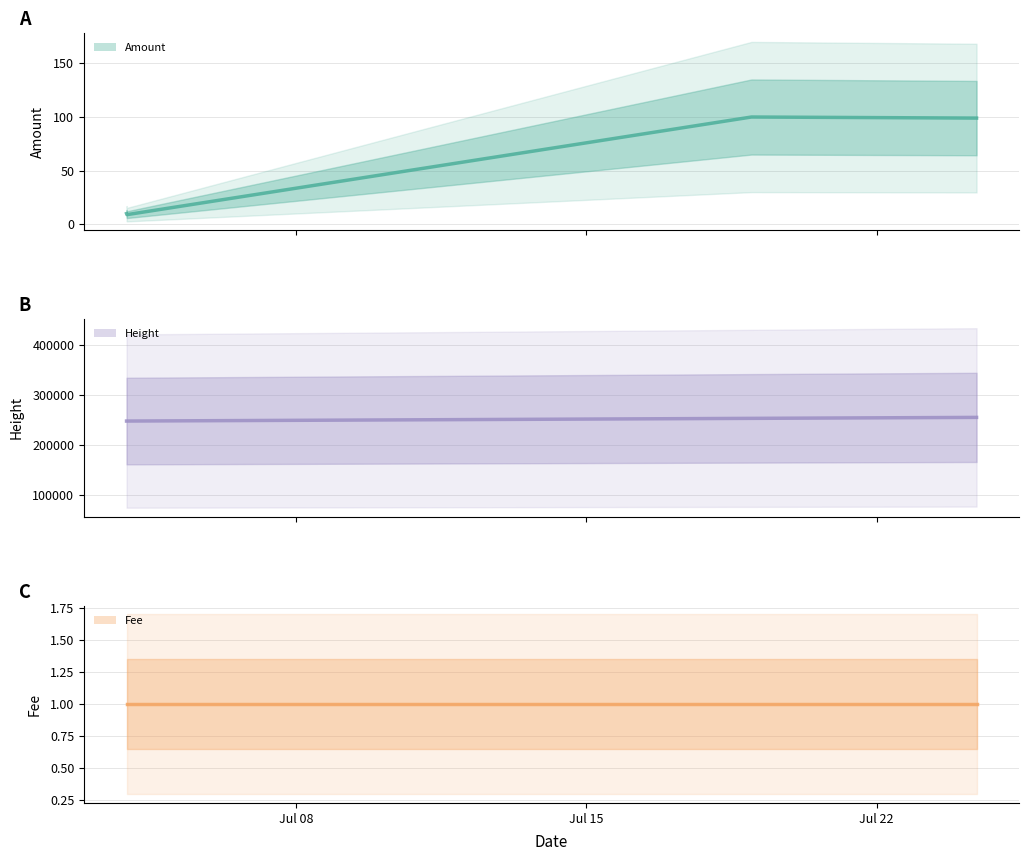

What is the value of the Amount point at the 2nd from the left?

9